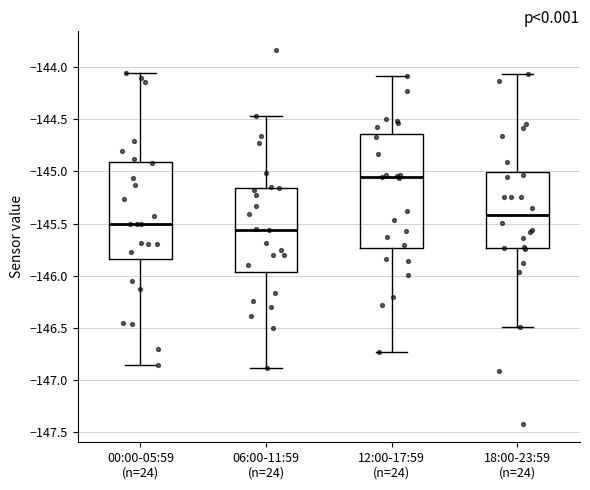

Where is the lower edge of the box for 18:00-23:59 (n=24) on the y-axis? The values are not printed on the chart, so give them approximately, as read against the axis.

-145.75